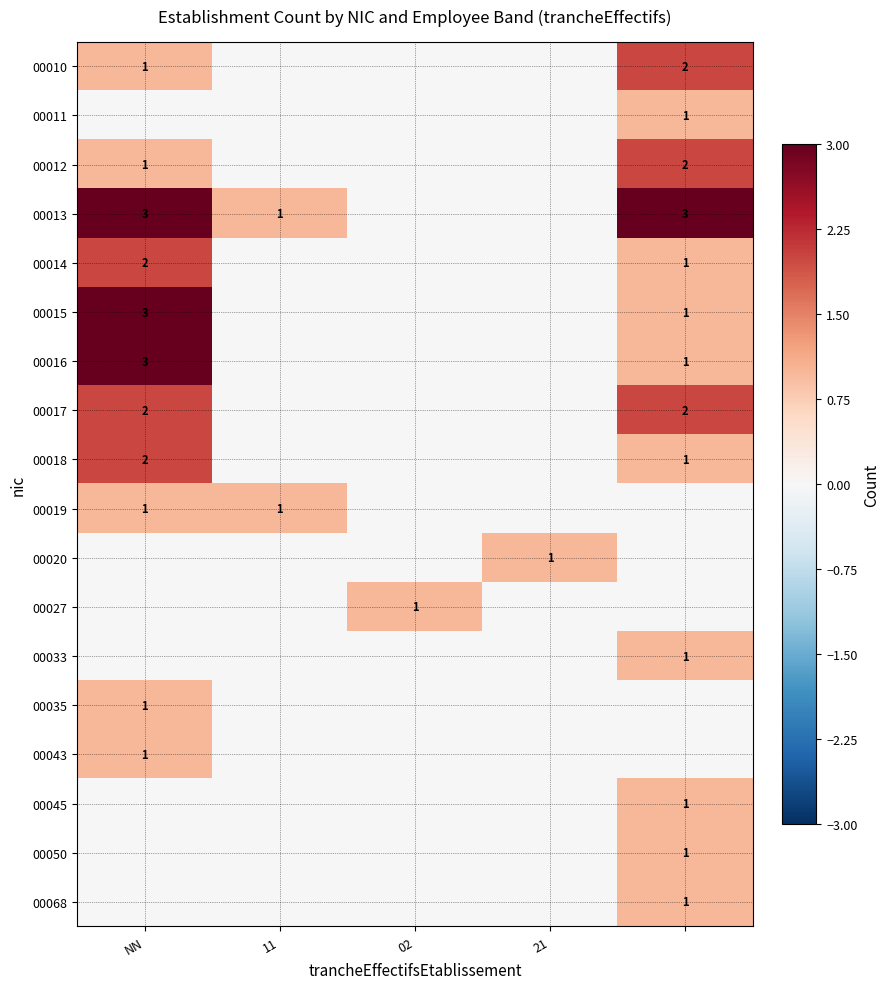

Count the number of categories in the chart.

5